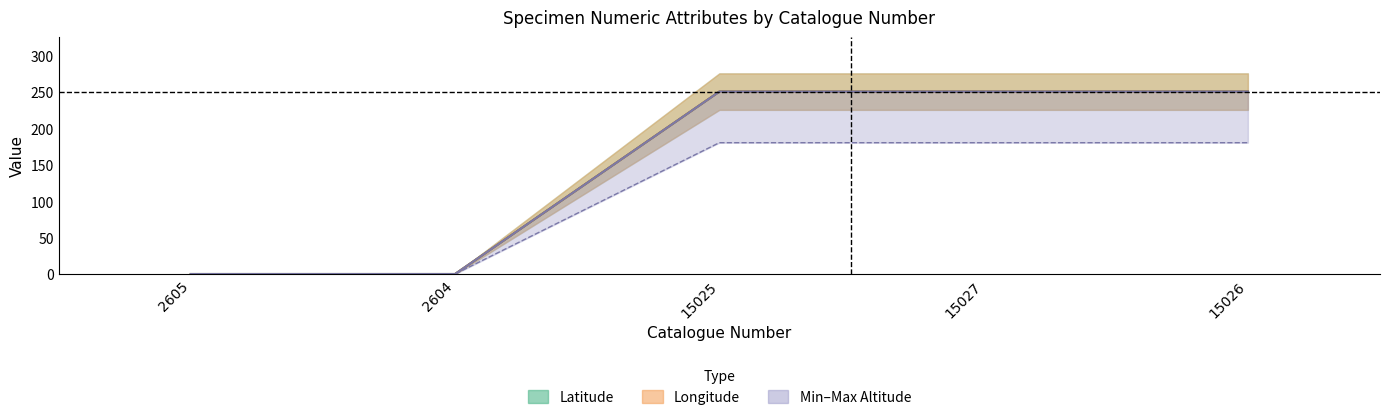

The value of Min altitude at 15027 is 250. True or false?

True